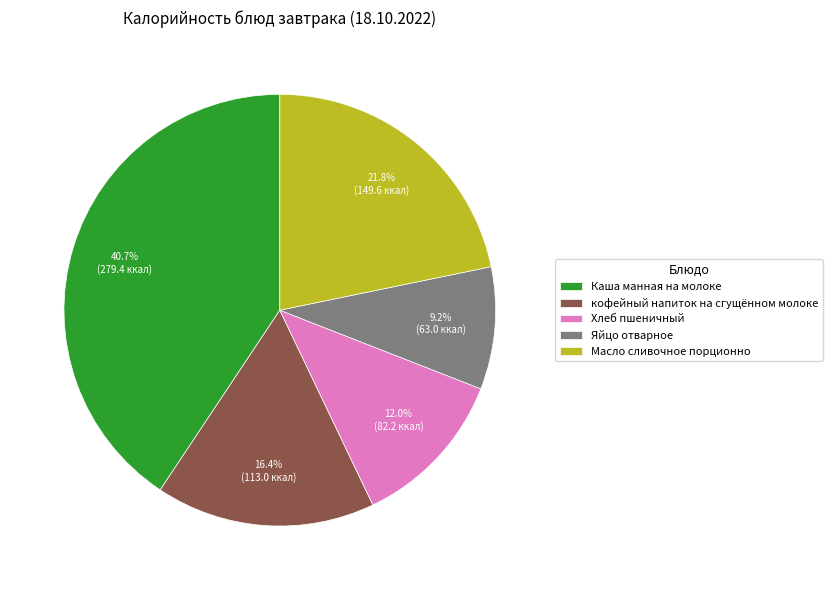

Between Каша манная на молоке and Хлеб пшеничный, which is larger?

Каша манная на молоке